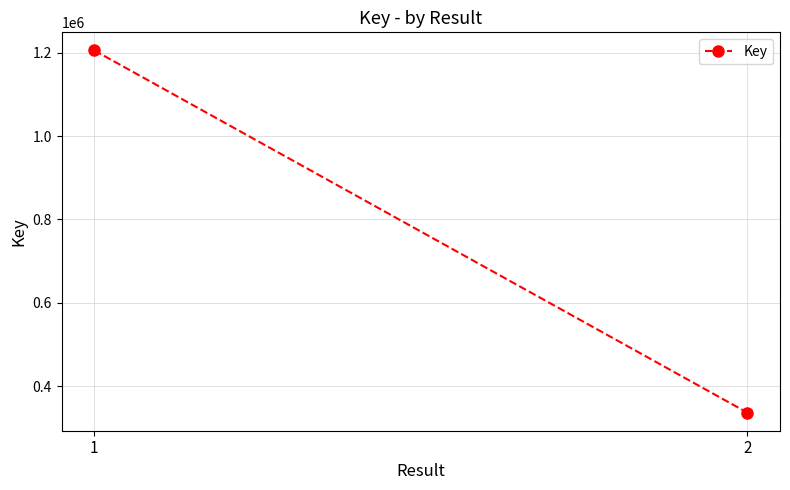

What is the difference between the values at 2 and 1?

869131